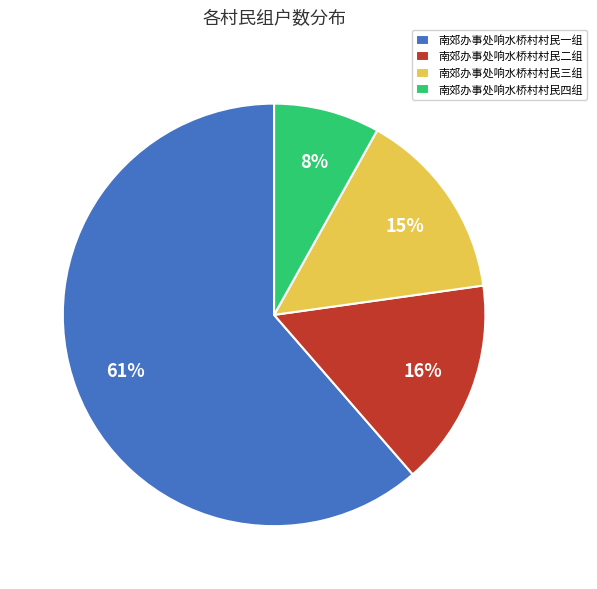

True or false: 南郊办事处响水桥村村民四组 accounts for 19% of the total.

False